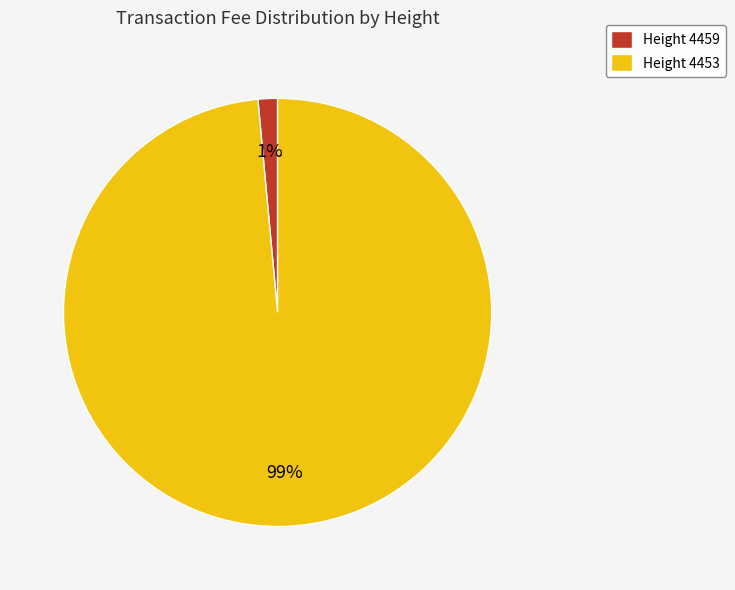

Is there a majority slice in this chart?

Yes